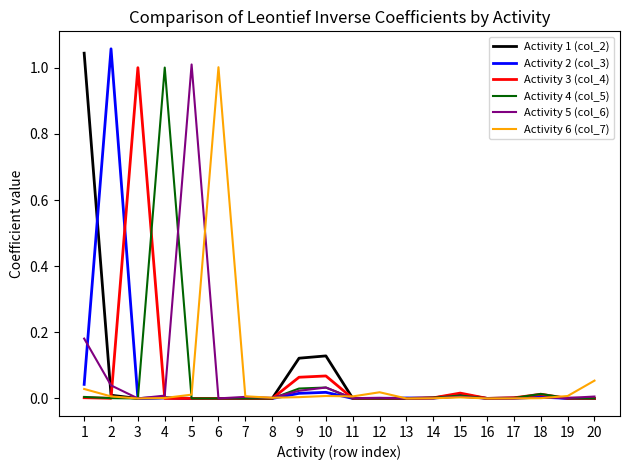

True or false: Activity 6 (col_7) has a value of 0.0 at 12.

True